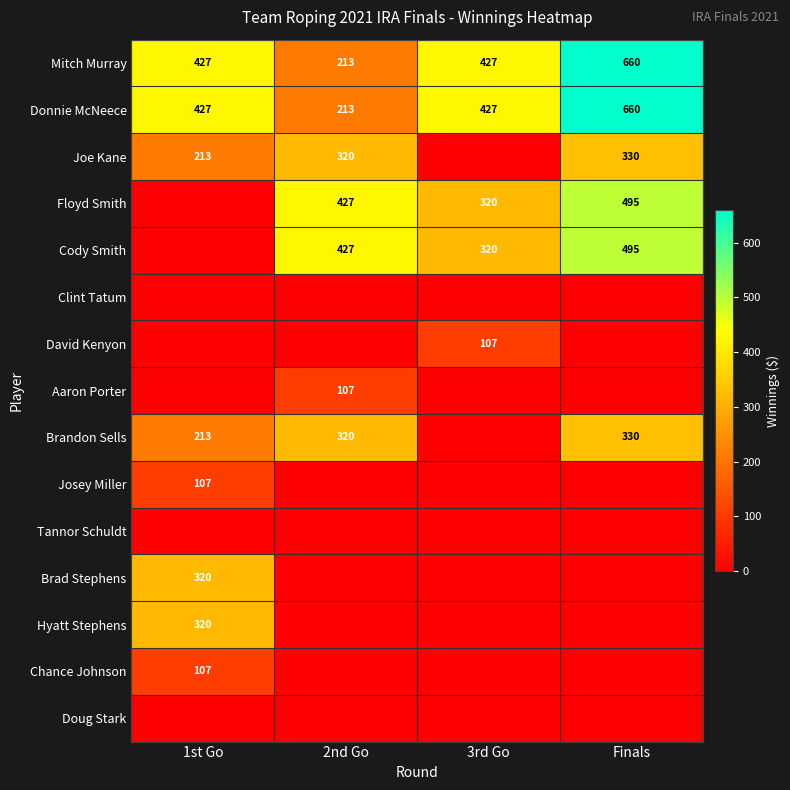

What is the difference between the Cody Smith values at 2nd Go and Finals?

68